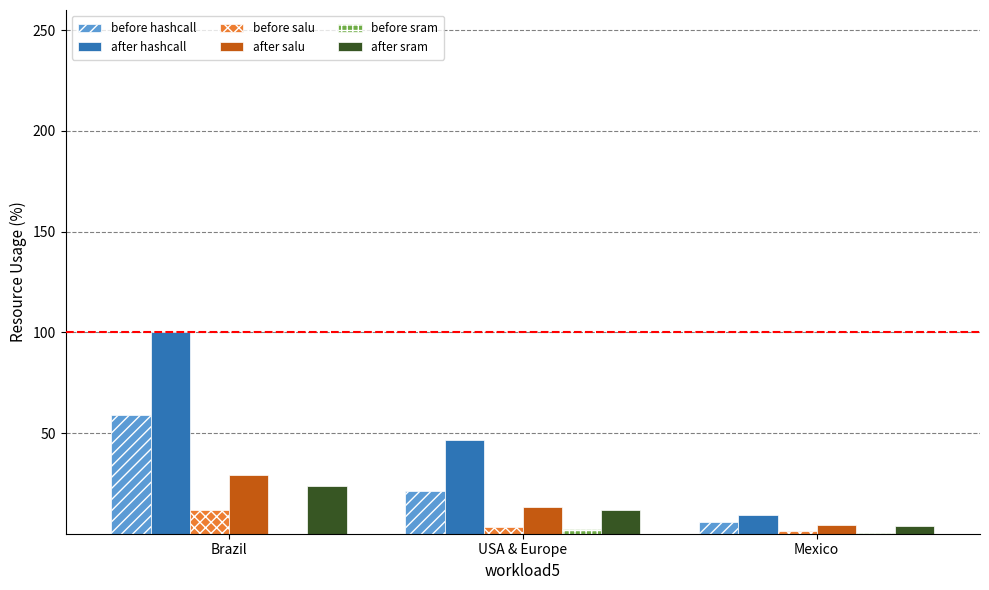

The after hashcall series shows 22.8 at Brazil. True or false?

False